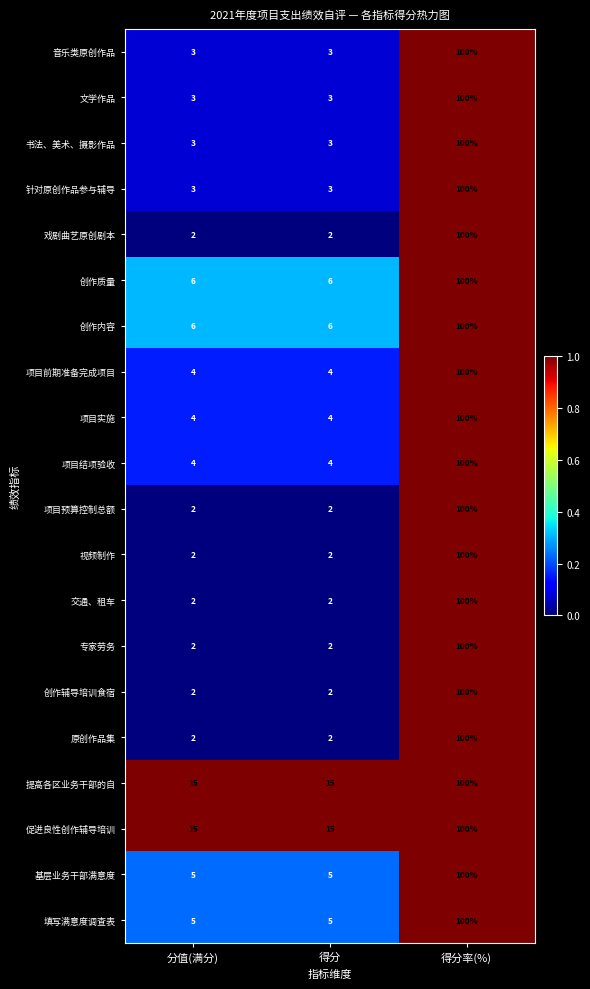

At which category is the sum across all series the highest?

得分率(%)